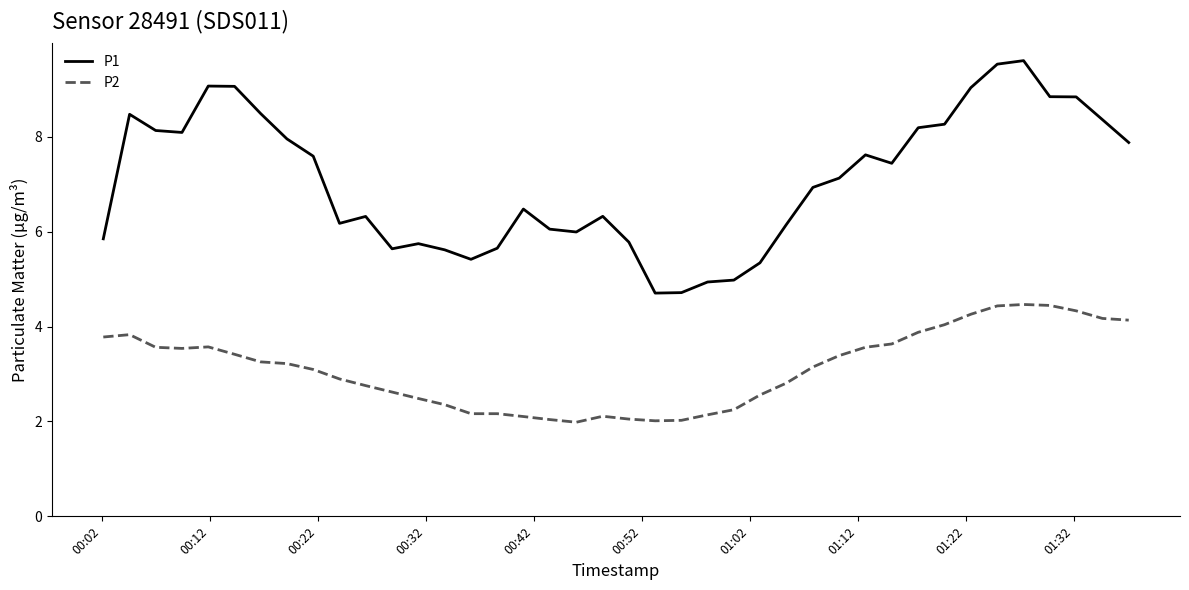

List the series in order of their overall mean, highest first.

P1, P2